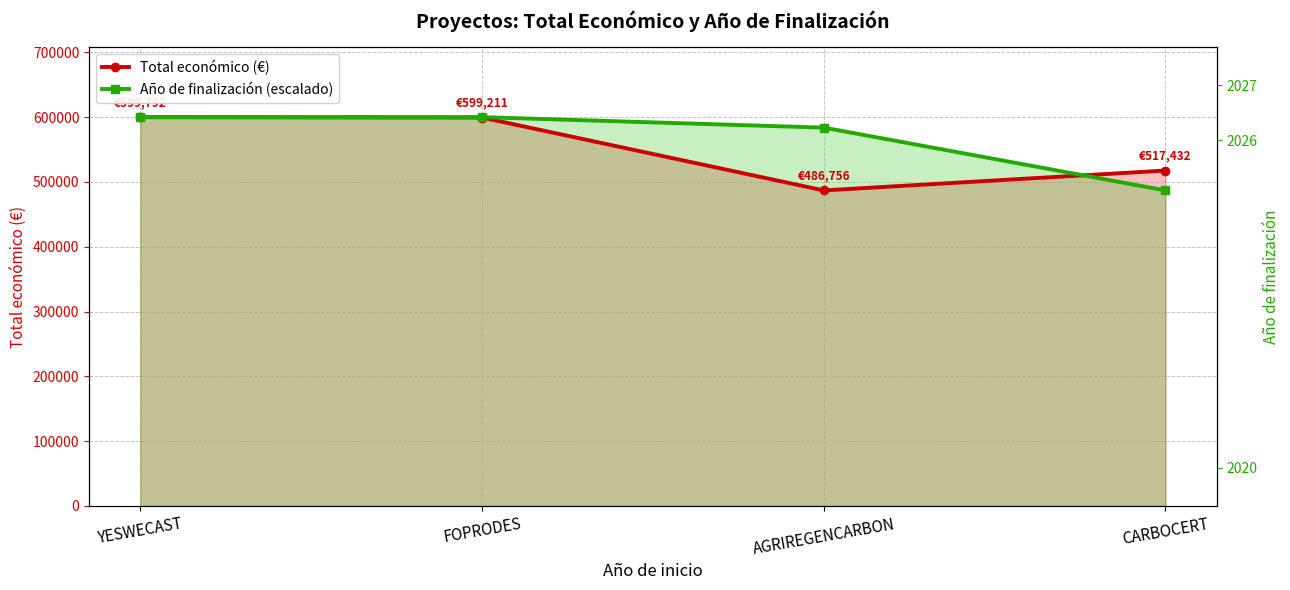

How many times do Total económico (€) and Año de finalización (escalado) cross each other?

1